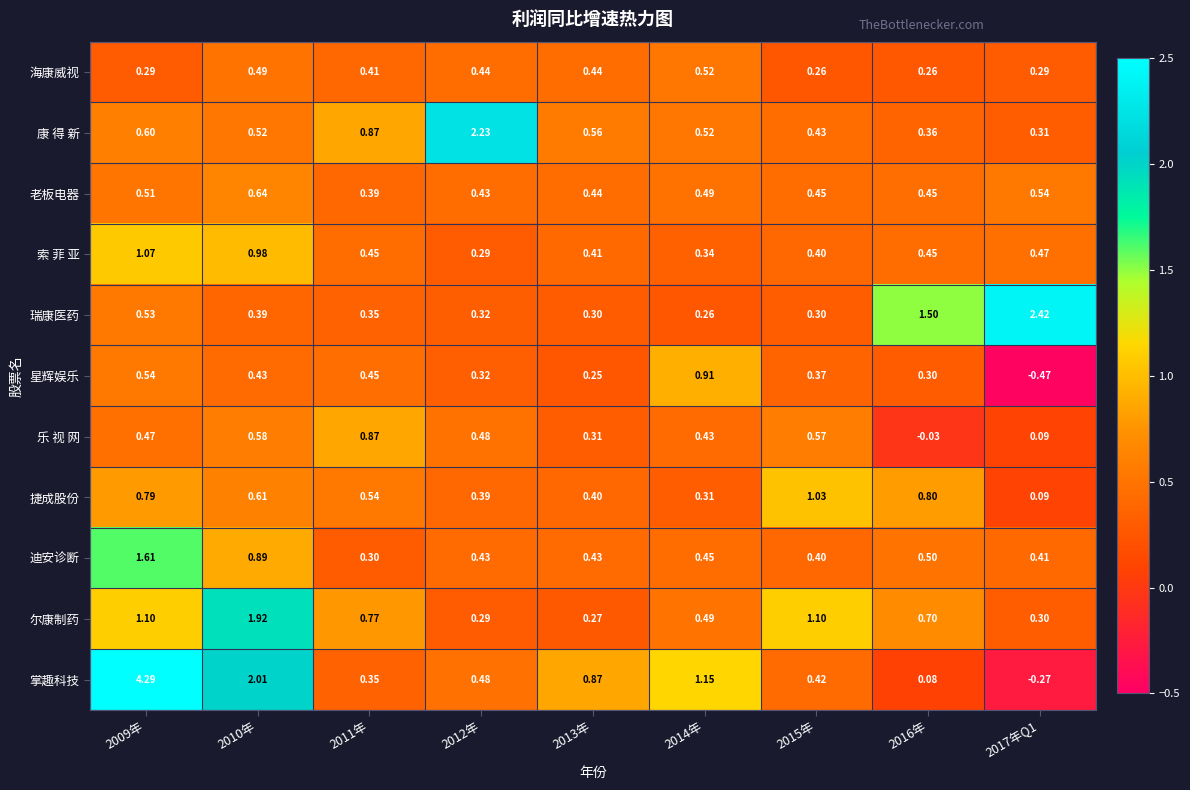

Count the number of categories in the chart.

9